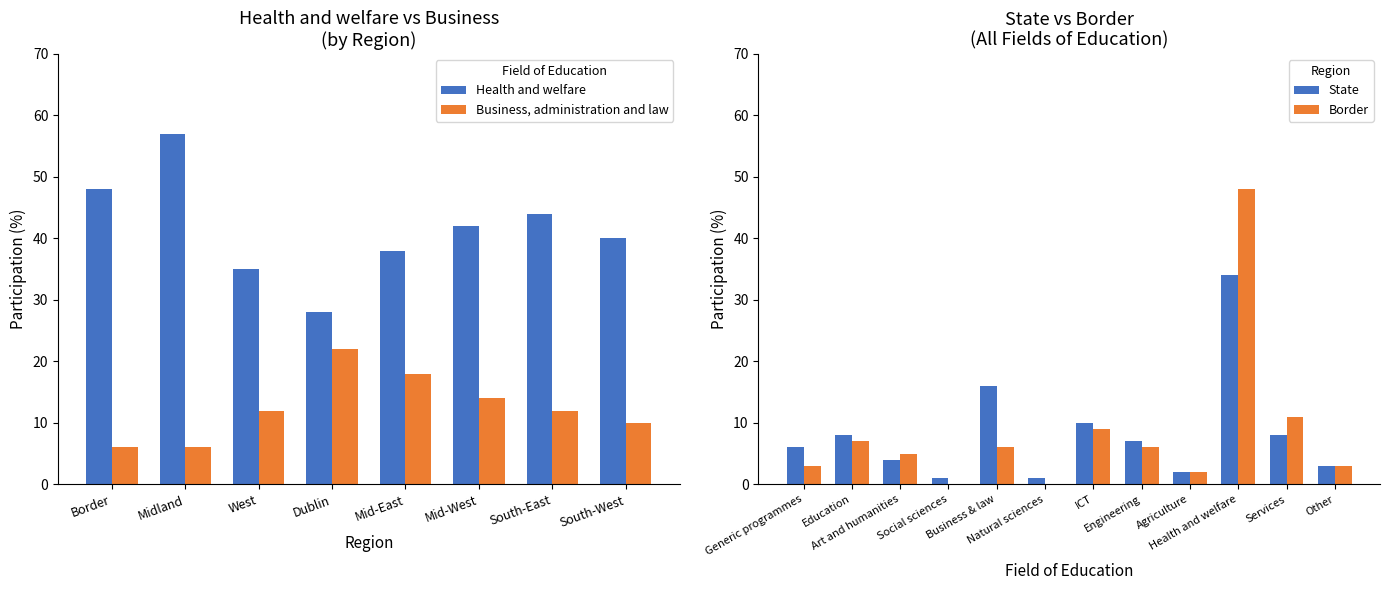

What is the label of the 4th bar from the right?

Mid-East